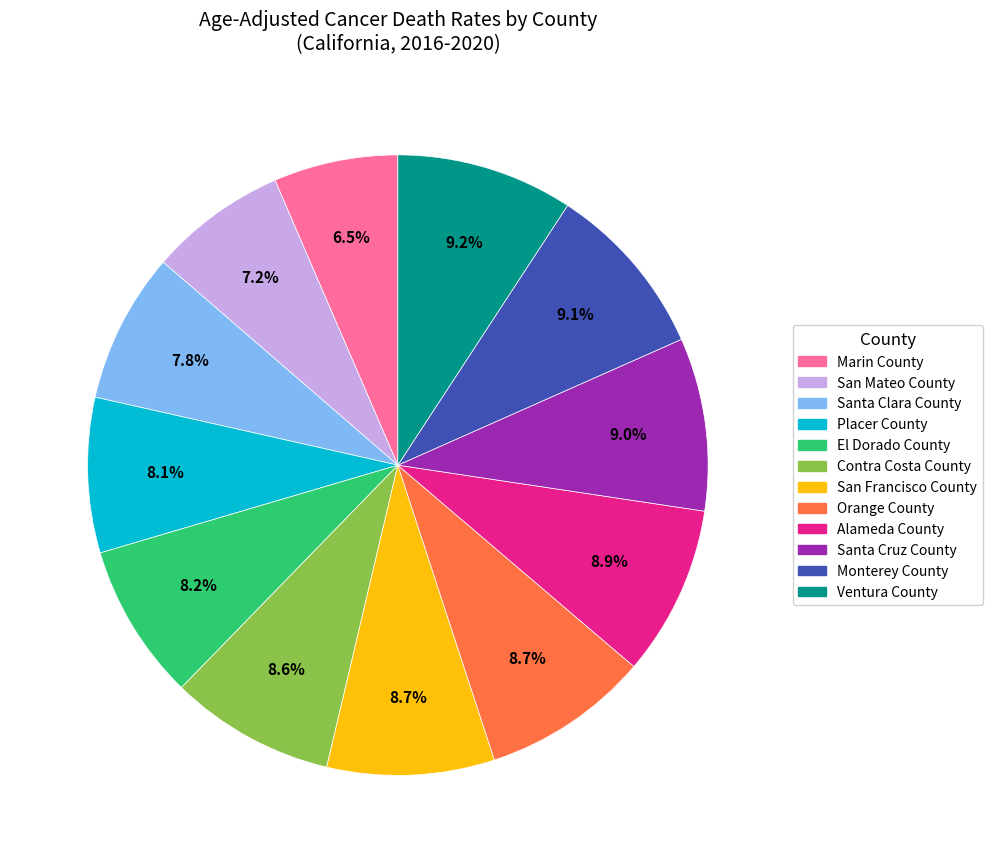

Which slice is the smallest?

Marin County